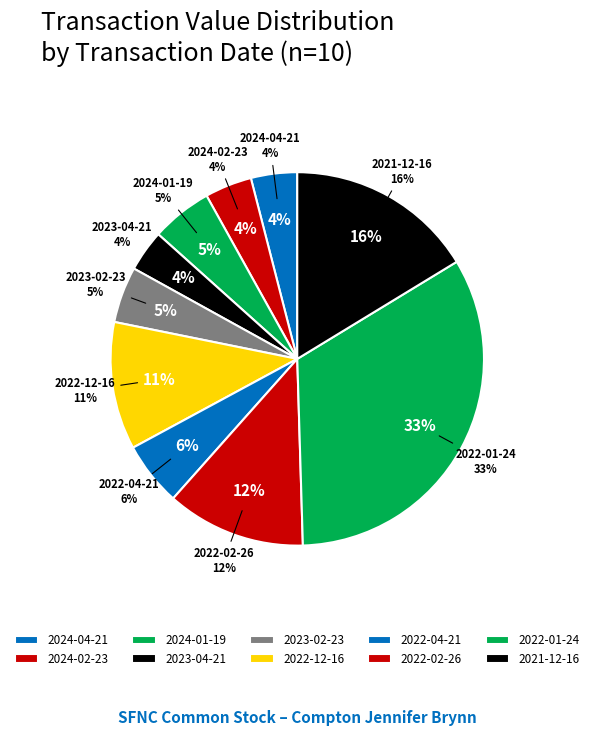

What is the total percentage of 2023-02-23 and 2022-02-26?

16.9%